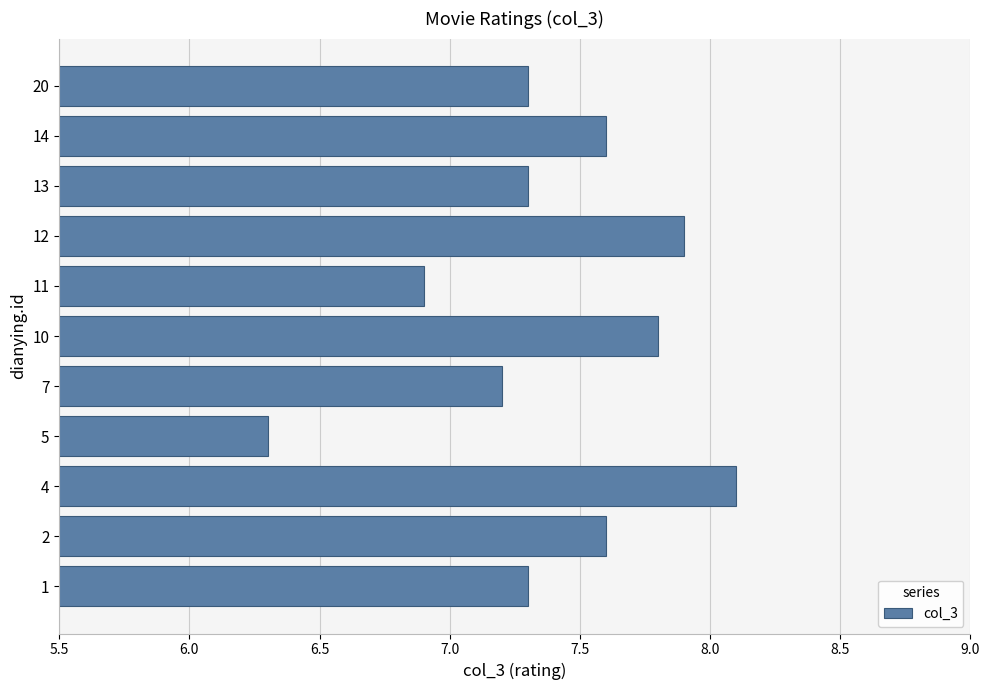

Where is the data nearest to the value 7?

11